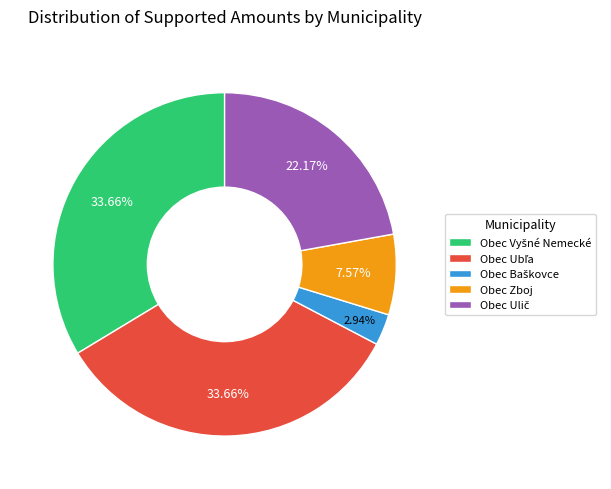

Is there any slice that represents more than half of the pie?

No